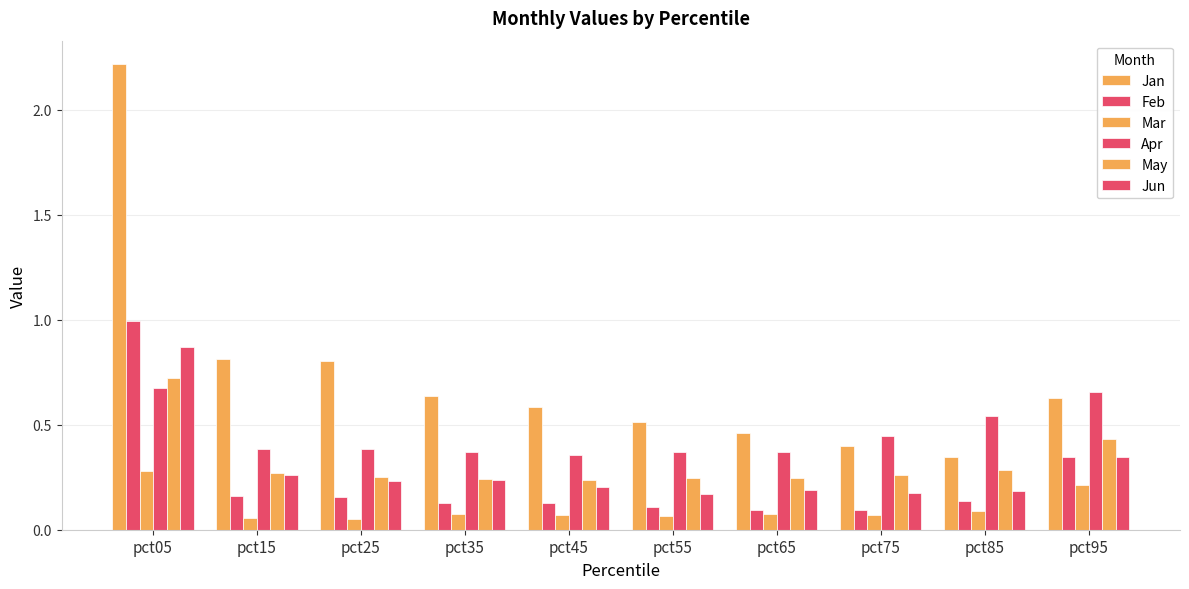

What is the difference between the highest and lowest values at pct45?

0.5